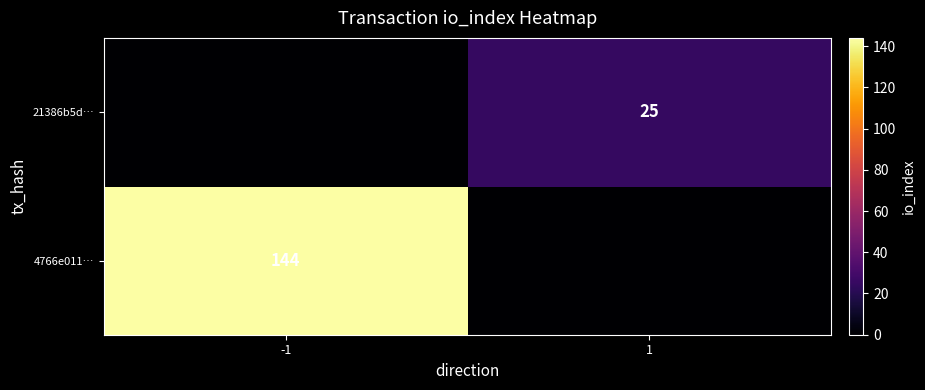

At which category is the sum across all series the highest?

-1